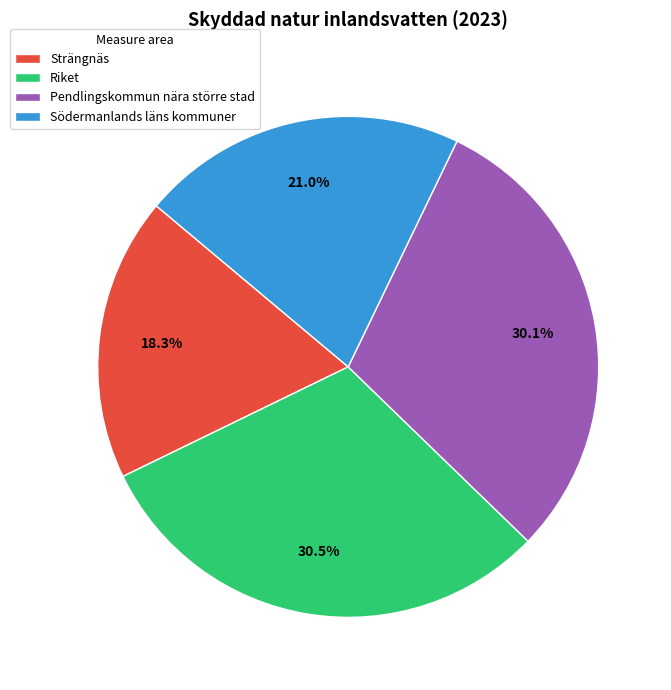

How many slices are in this pie chart?

4